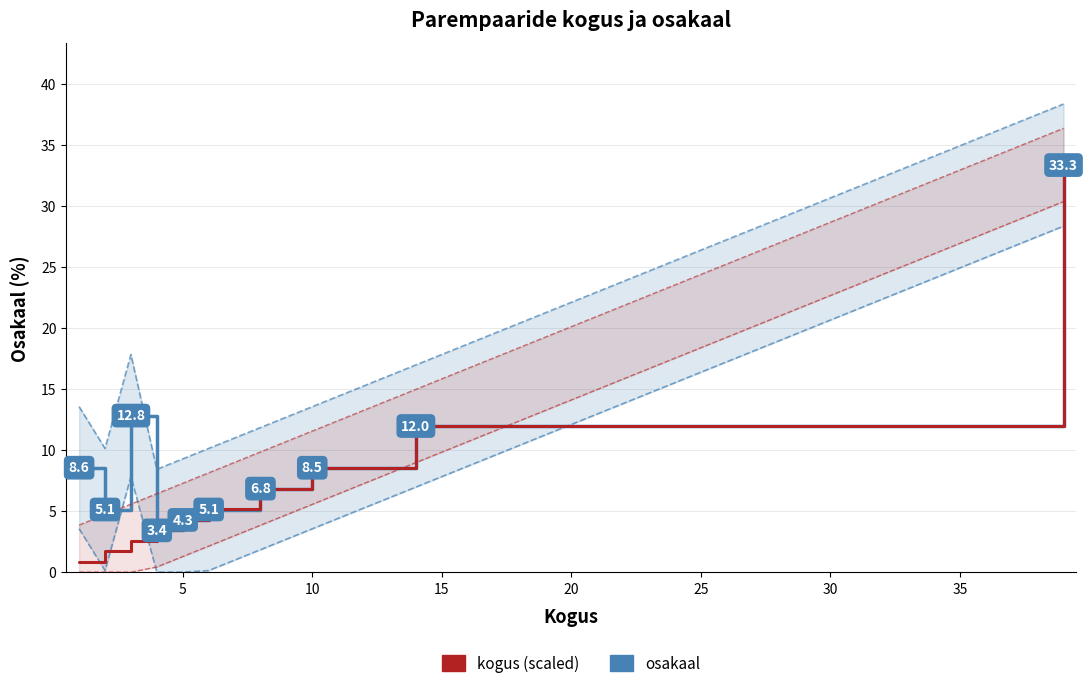

List the series in order of their overall mean, lowest first.

kogus (scaled), osakaal